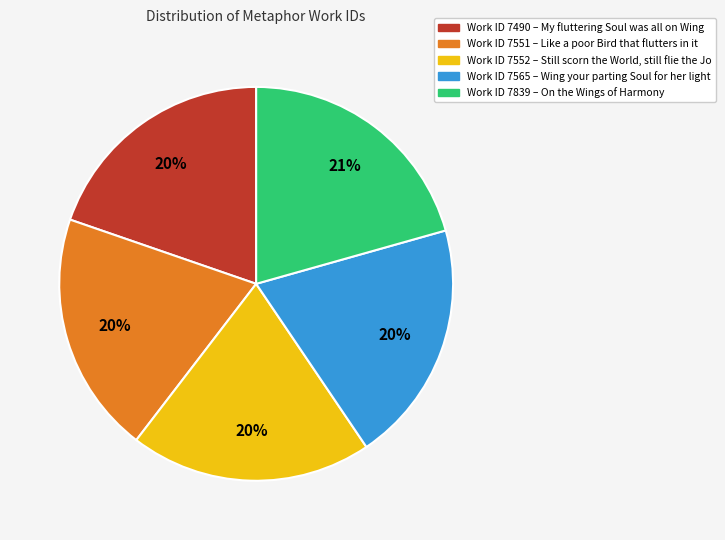

To the nearest percent, what is the difference between the largest and smallest slice percentages?

1%